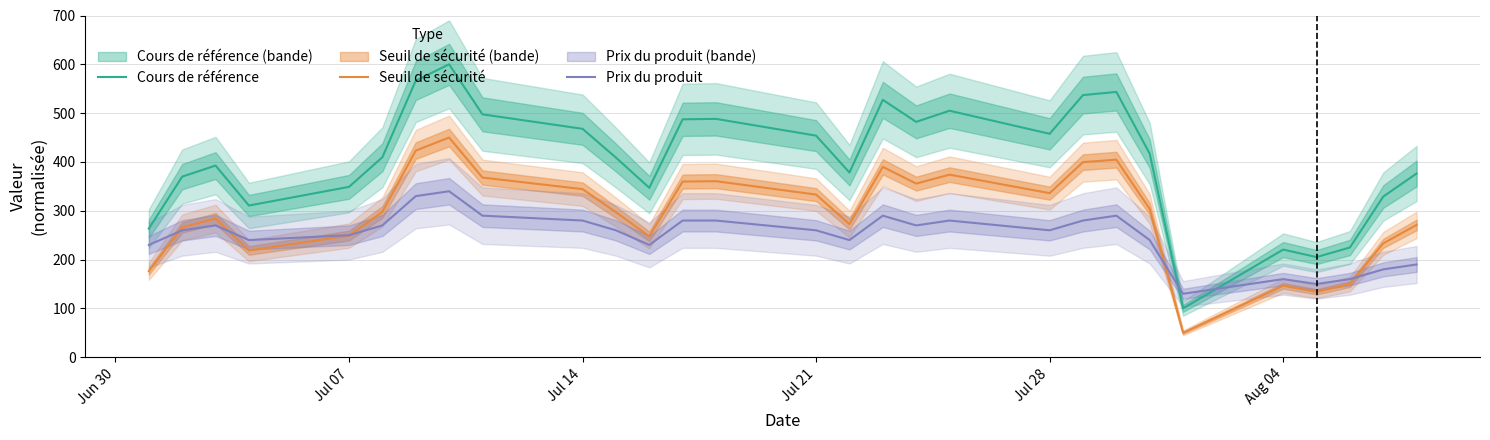

True or false: Cours de référence and Prix du produit cross at least once.

True